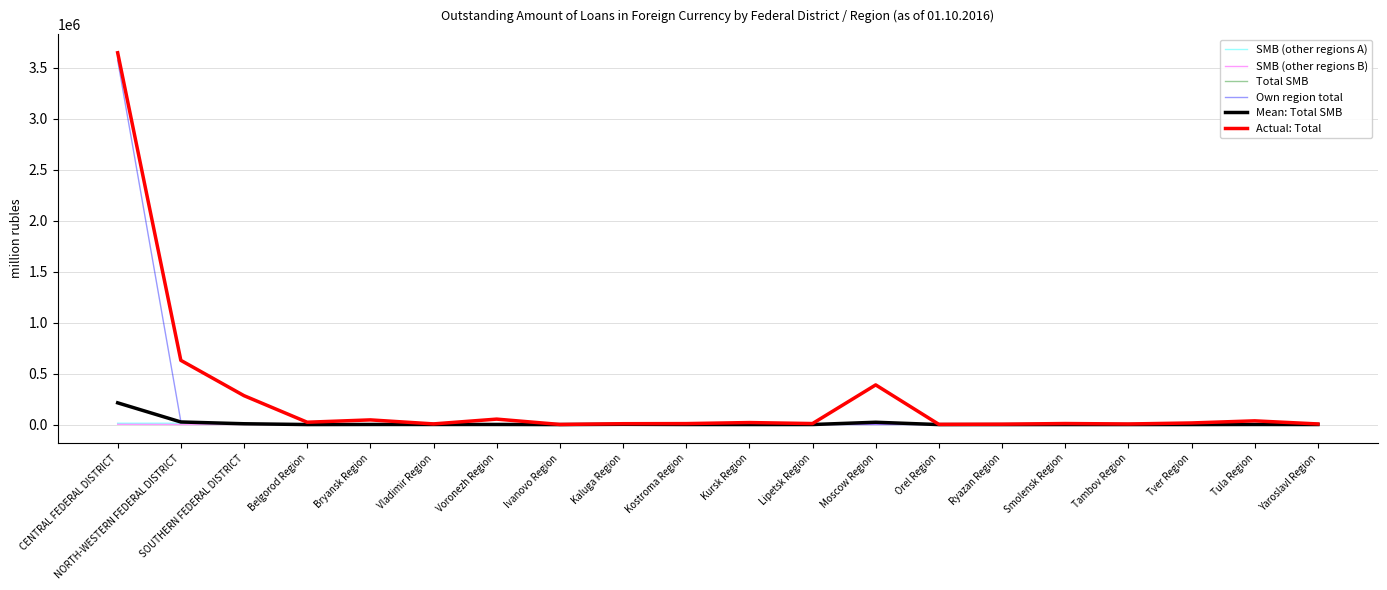

True or false: Own region total has a value of 0 at Orel Region.

True